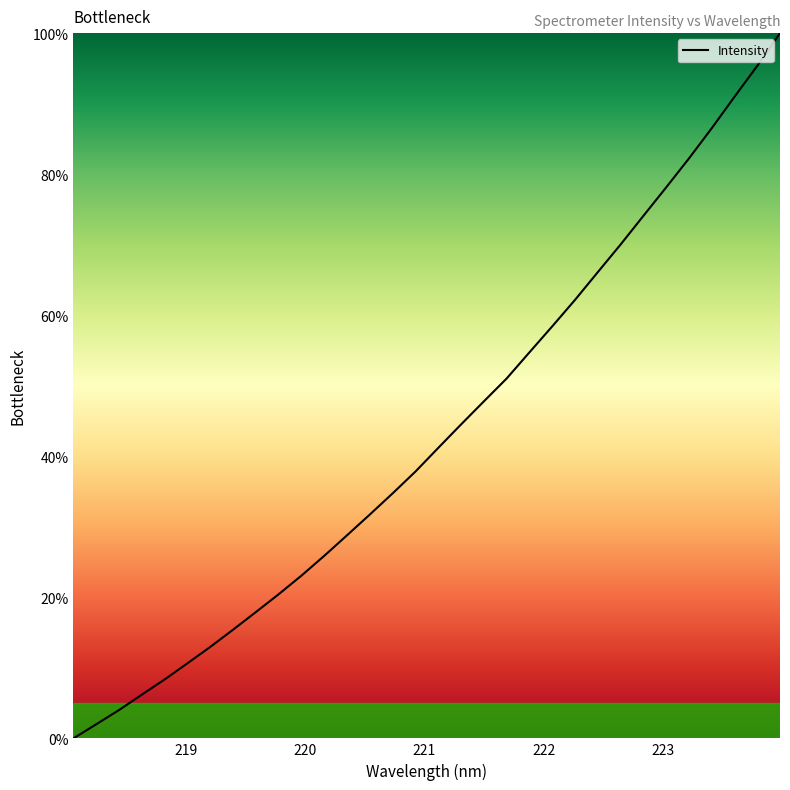

What is the maximum value shown in the chart?

100.0